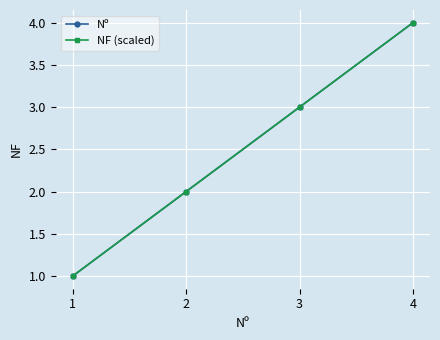

Does the chart have visible grid lines?

Yes